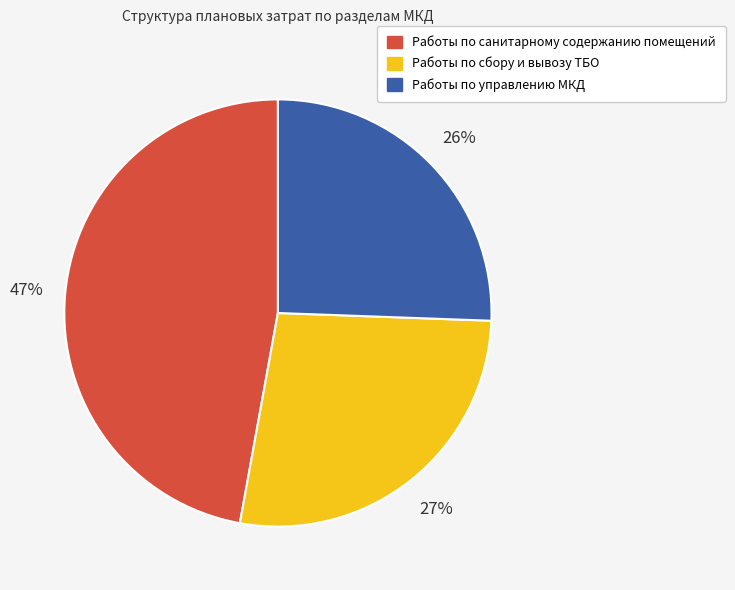

To the nearest percent, what is the average slice percentage?

33%